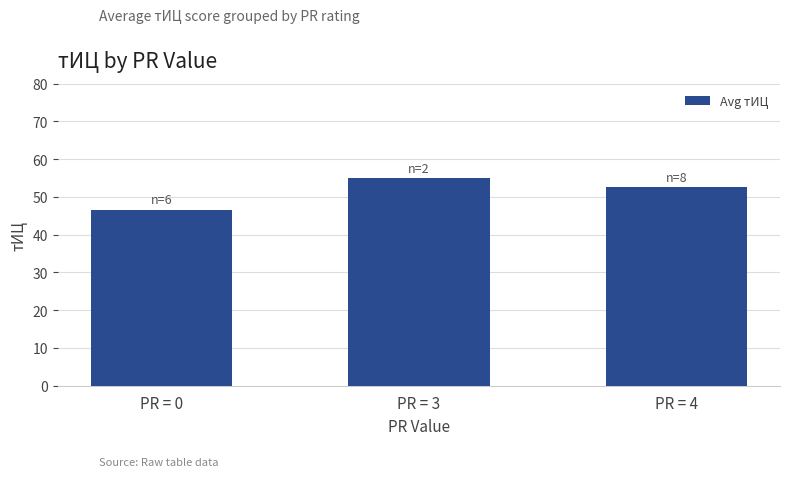

Rank the categories by value from lowest to highest.

PR = 0, PR = 4, PR = 3